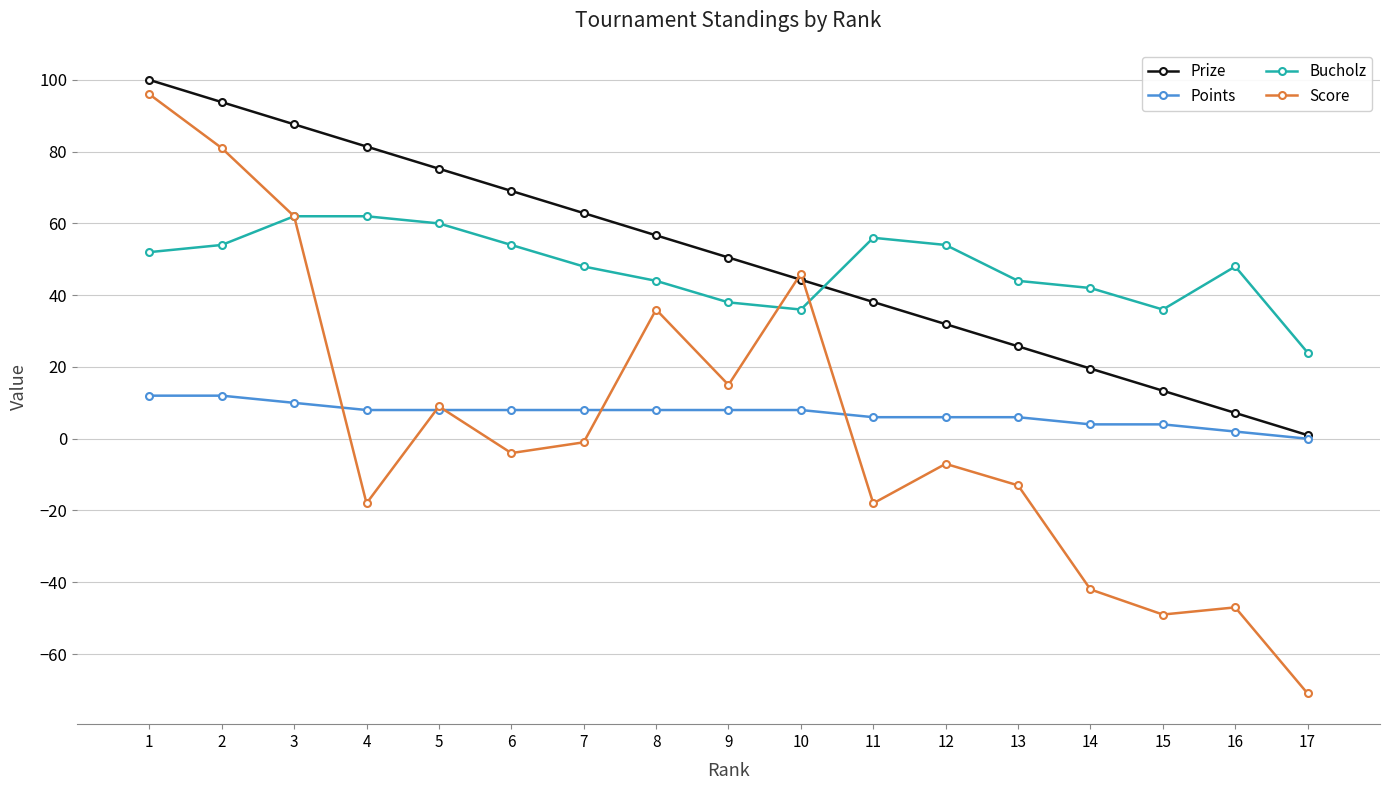

How many lines are shown in the chart?

4